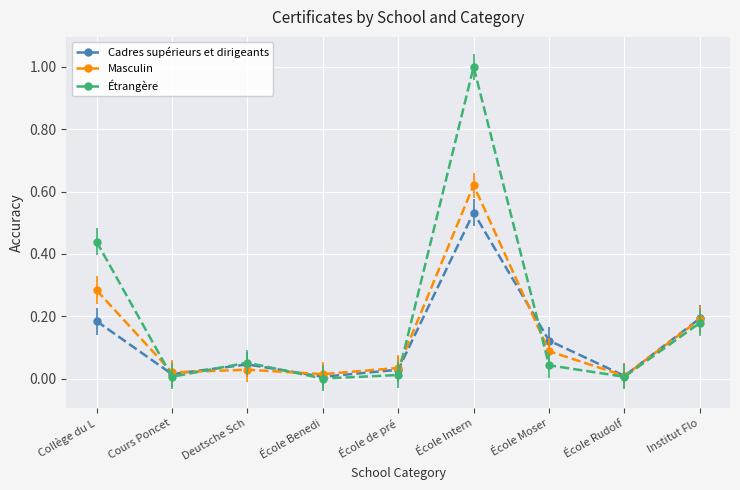

Rank the categories by Masculin value from highest to lowest.

École Intern, Collège du L, Institut Flo, École Moser, École de pré, Deutsche Sch, Cours Poncet, École Benedi, École Rudolf